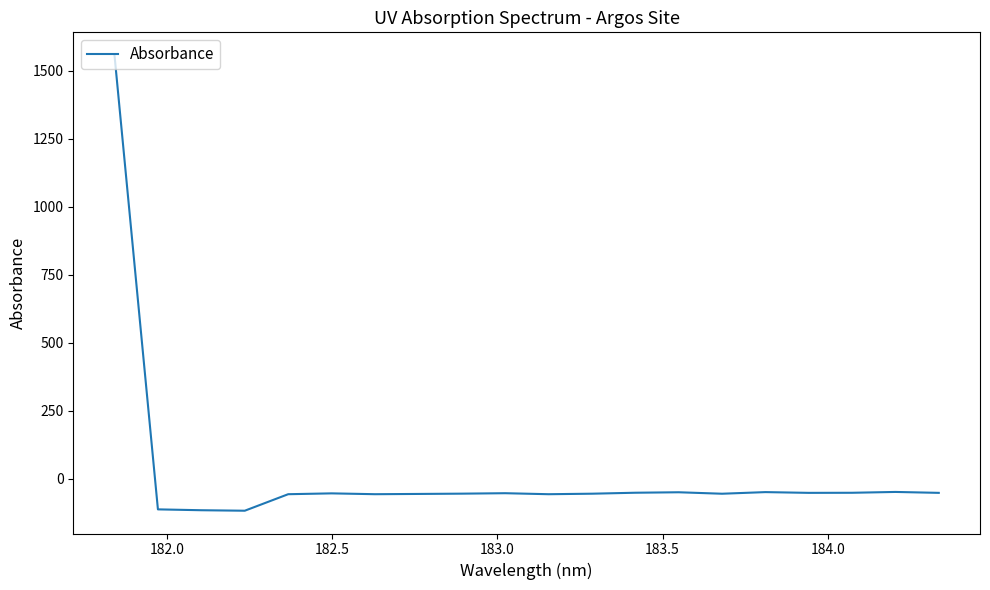

What is the greatest value displayed?

1557.3